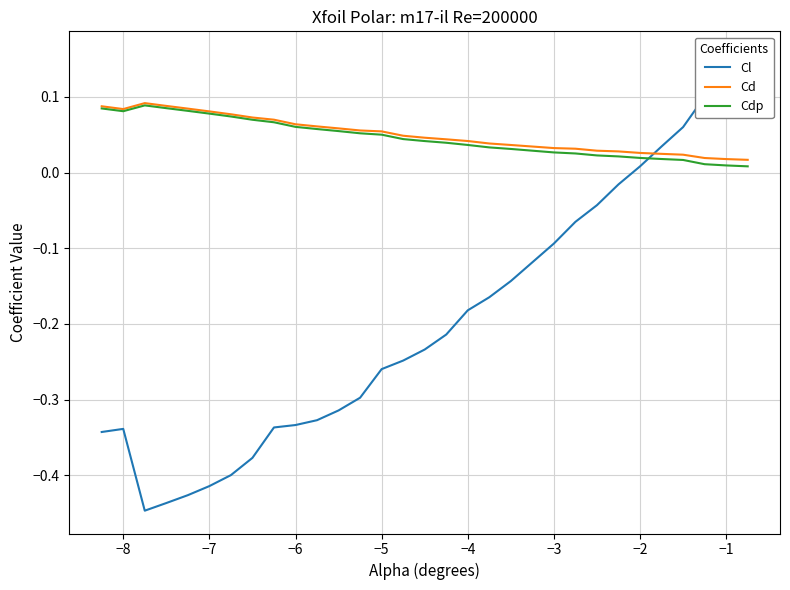

What is the highest value of the Cl series?

0.2